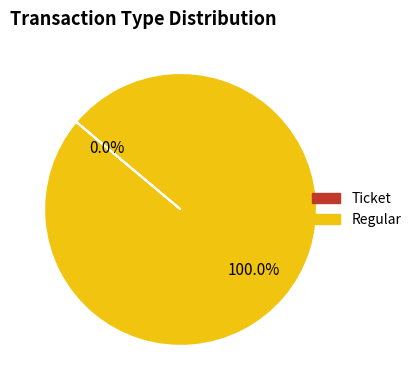

Which category has the smallest portion of the pie?

Ticket